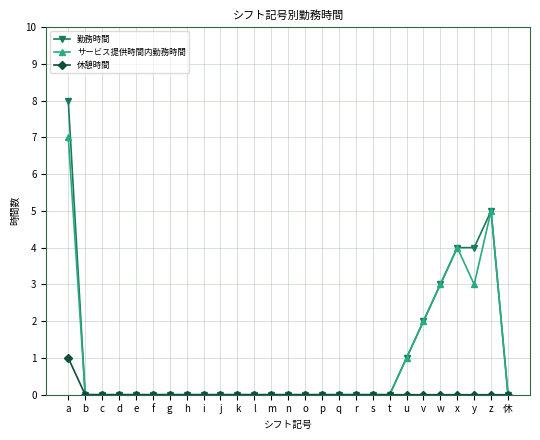

How many distinct data groups are displayed?

3